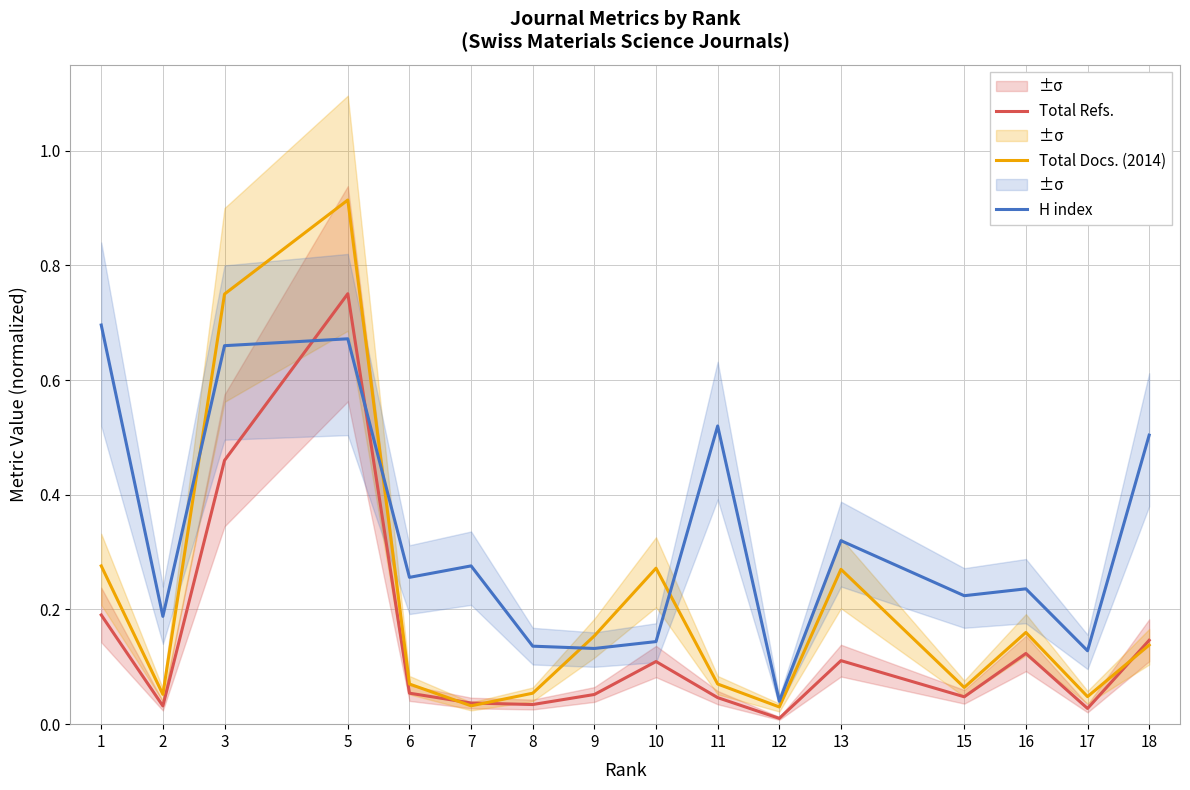

Which series ends up on top after the final intersection of H index and Total Docs. (2014)?

H index